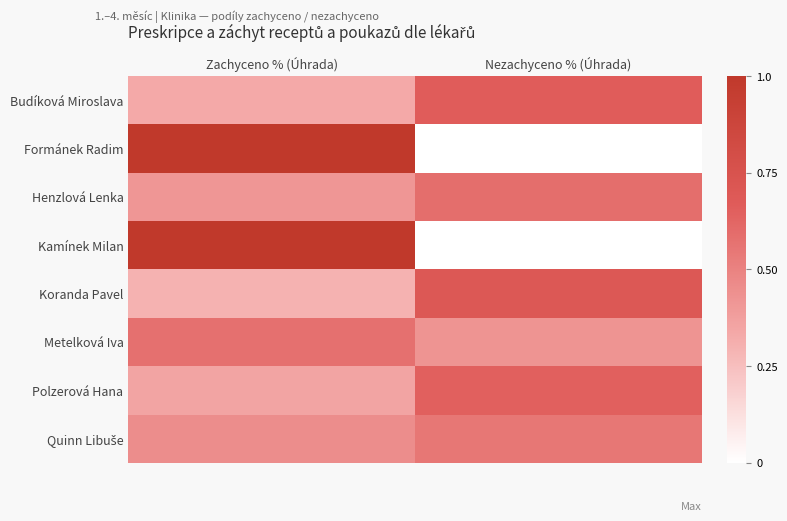

At which category is the sum across all series the highest?

Zachyceno % (Úhrada)